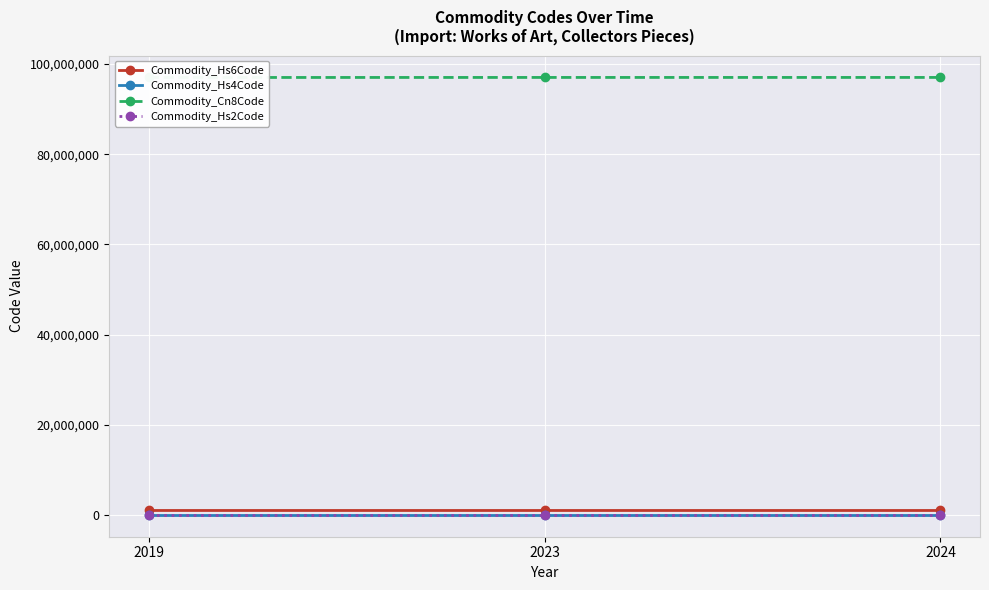

Reading left to right, transcribe all the data shown in this chart.

Commodity_Hs6Code: 2019=970110	2023=970191	2024=970199
Commodity_Hs4Code: 2019=9701	2023=9701	2024=9701
Commodity_Cn8Code: 2019=97011000	2023=97019100	2024=97019900
Commodity_Hs2Code: 2019=97	2023=97	2024=97